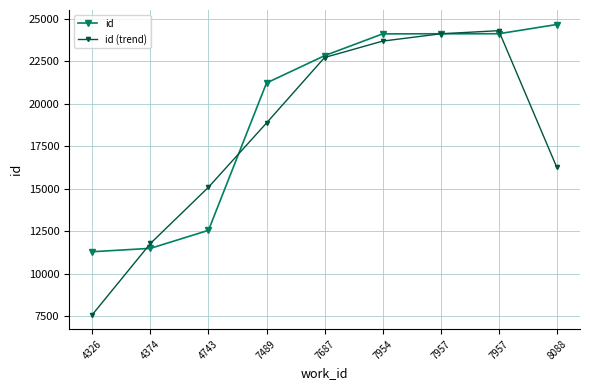

What is the spread (max minus min) of values at 4743?

2537.7